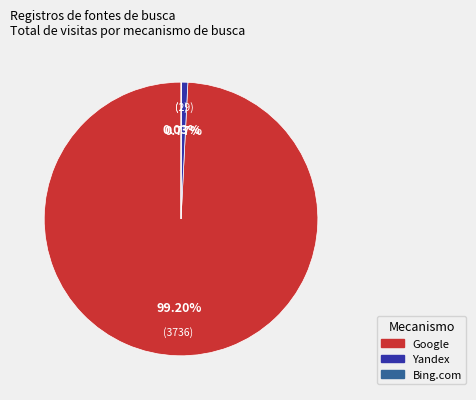

Is there any slice that represents more than half of the pie?

Yes